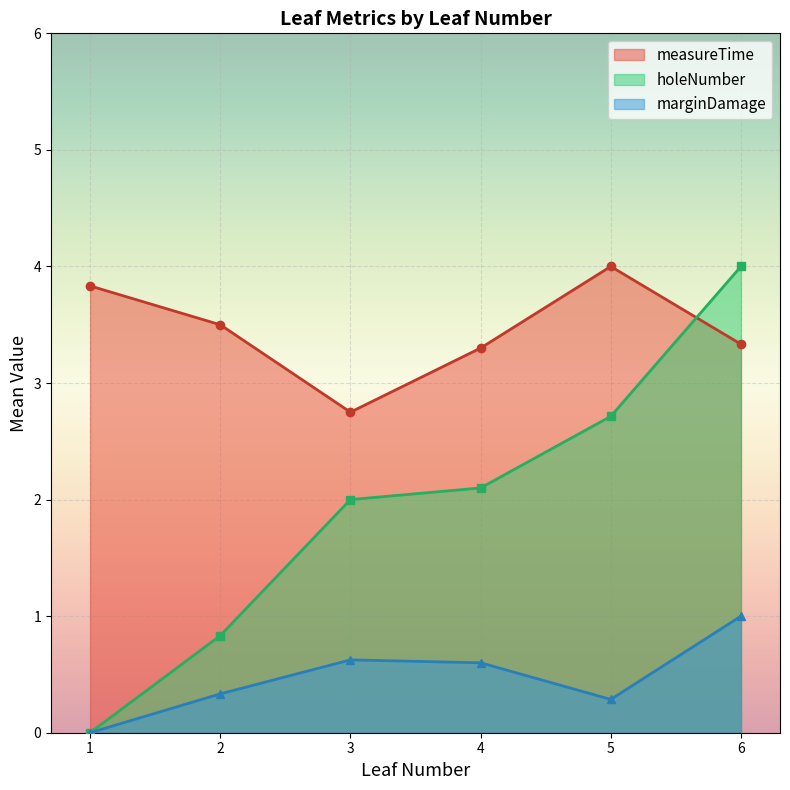

Between 1 and 3, which series saw the biggest shift?

holeNumber